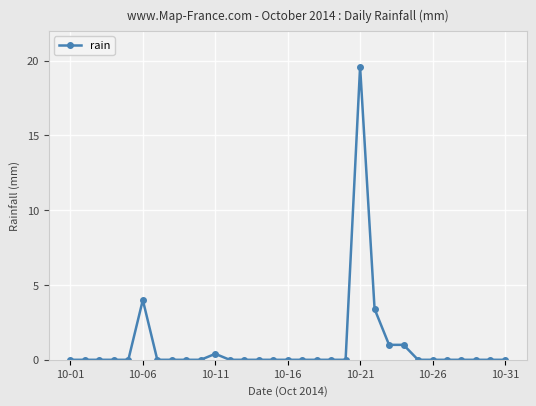

Is this an area chart (filled region under the line)?

No